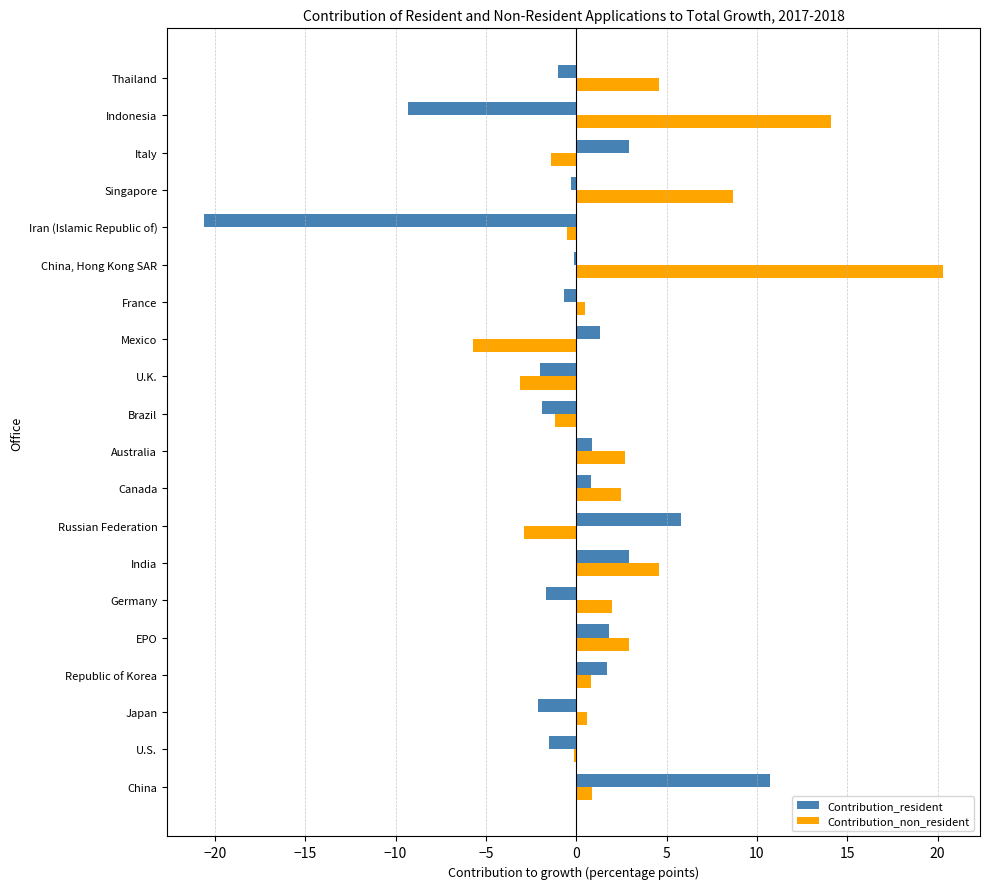

Between France and Thailand, which series saw the biggest shift?

Contribution_non_resident